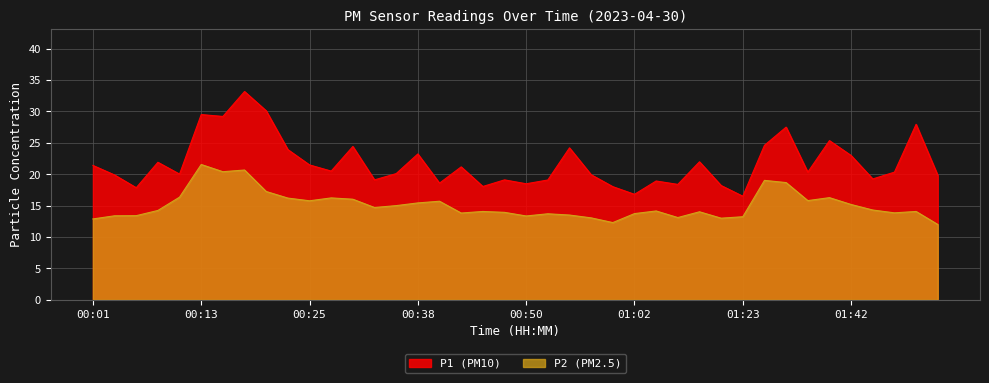

True or false: P1 and P2 intersect in this chart.

False